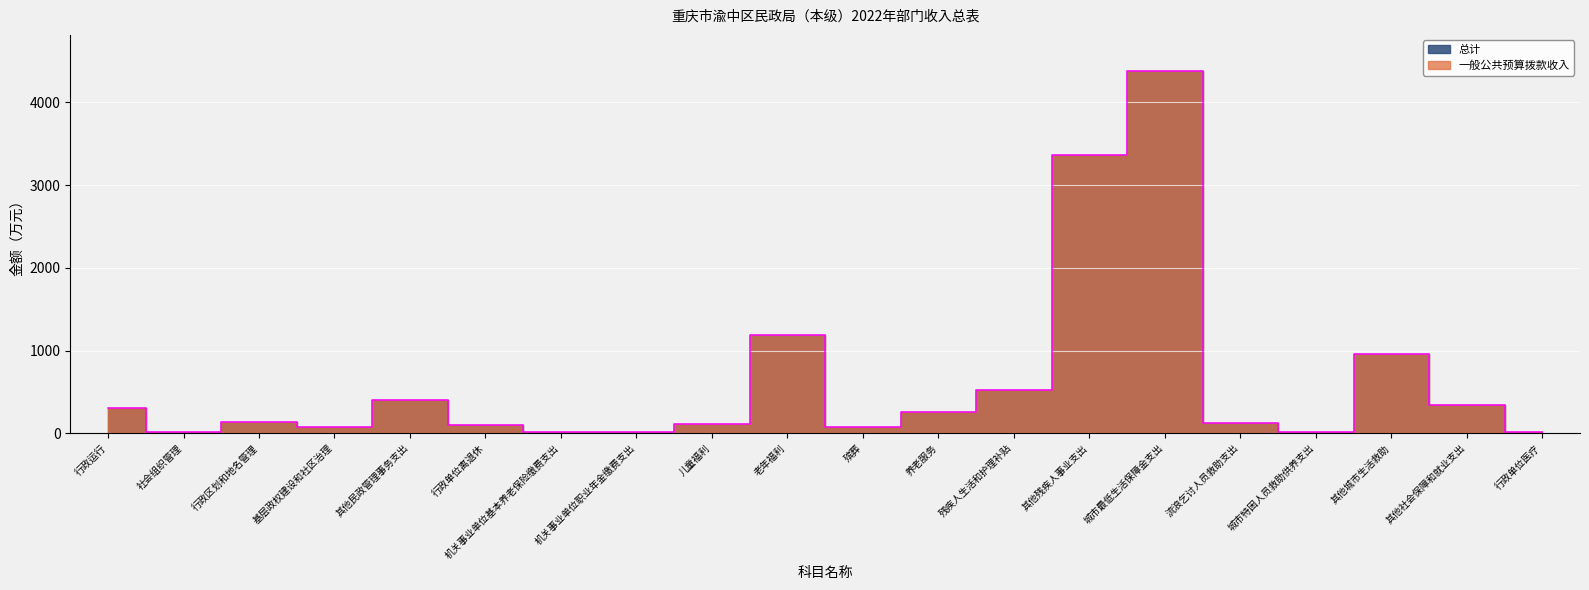

What is the difference between the values at 儿童福利 and 行政单位医疗?

90.1